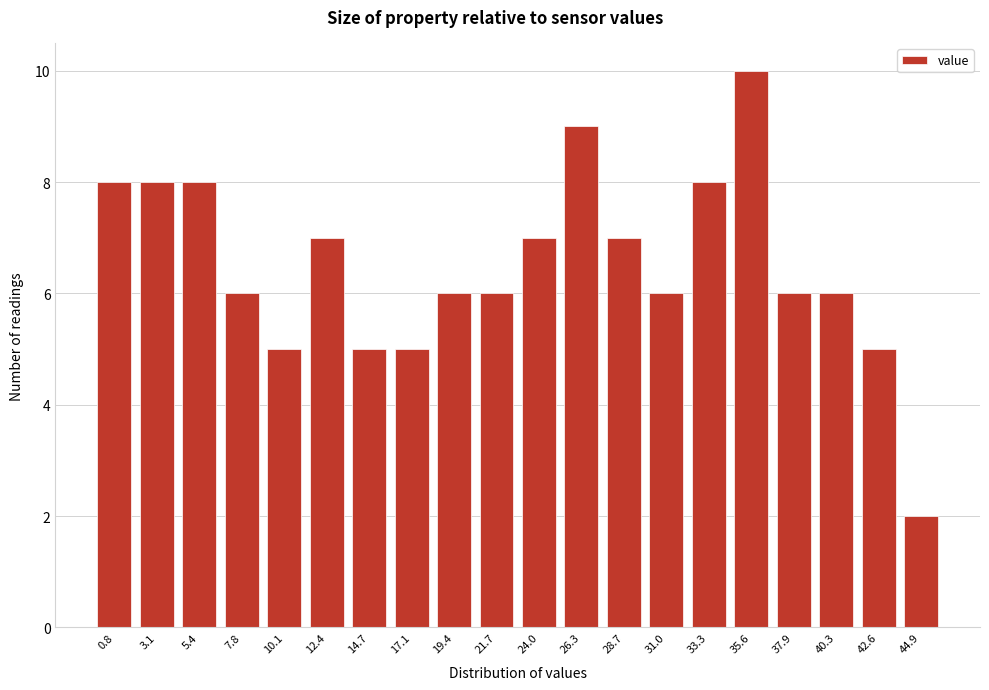

Reading left to right, transcribe all the data shown in this chart.

0.8=8	3.1=8	5.4=8	7.8=6	10.1=5	12.4=7	14.7=5	17.1=5	19.4=6	21.7=6	24.0=7	26.3=9	28.7=7	31.0=6	33.3=8	35.6=10	37.9=6	40.3=6	42.6=5	44.9=2